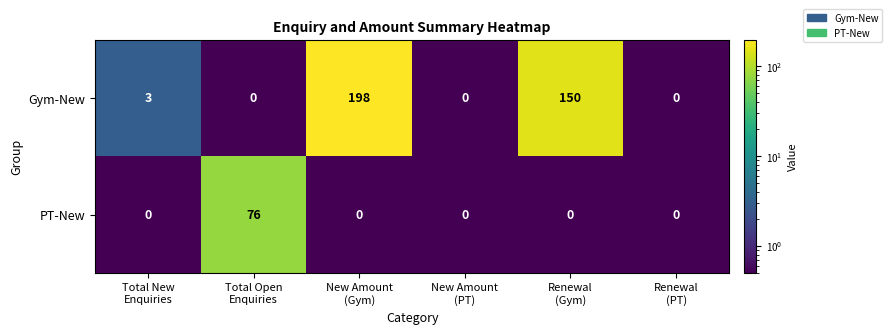

Rank the series by their average value, from lowest to highest.

PT-New, Gym-New